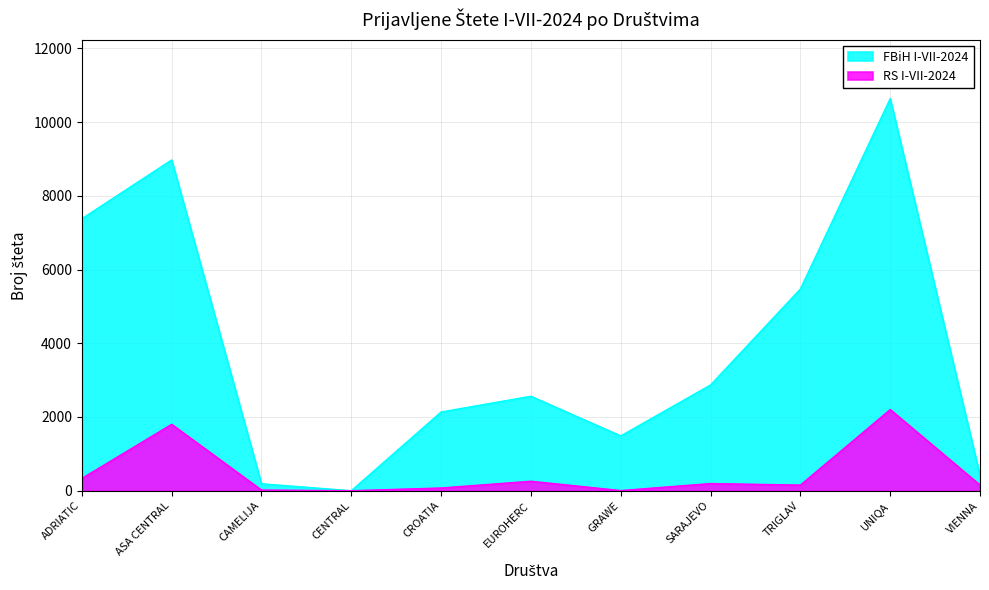

At which category is the sum across all series the highest?

UNIQA